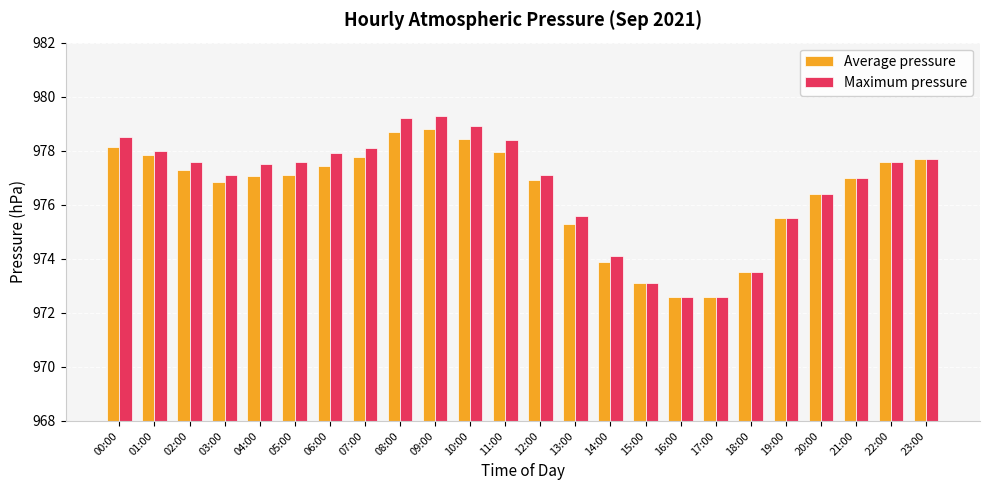

What is the difference between the second highest and second lowest values in the Maximum pressure series?

6.6